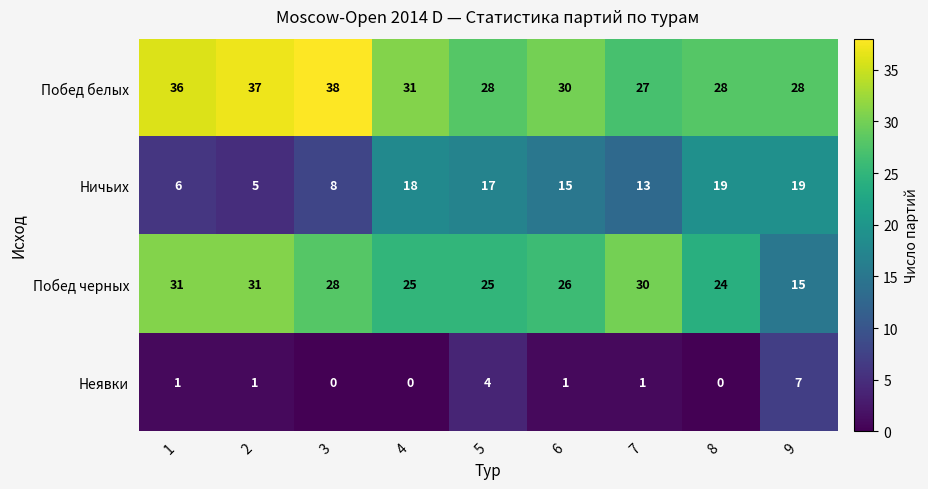

What is the highest value of the Неявки series?

7